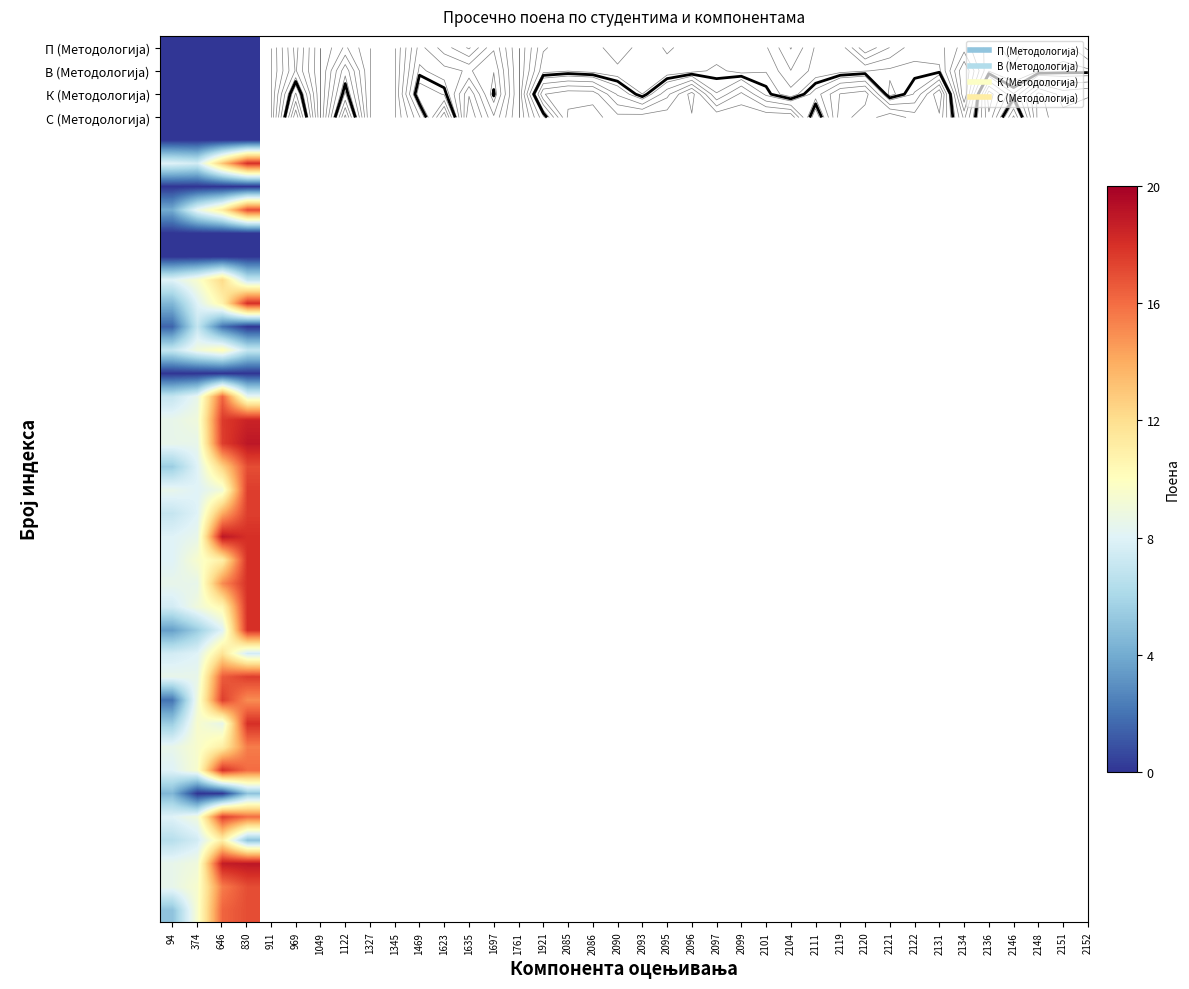

Count the number of categories in the chart.

4